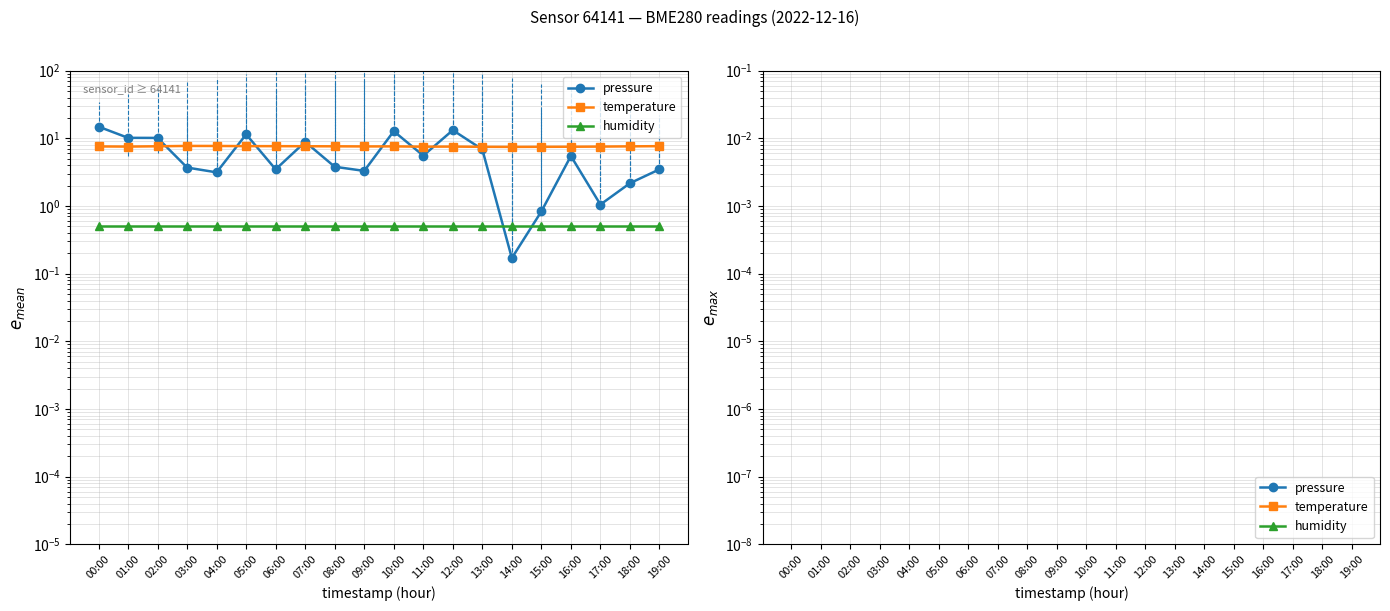

What is the difference between the maximum and minimum values in the temperature series?

0.2